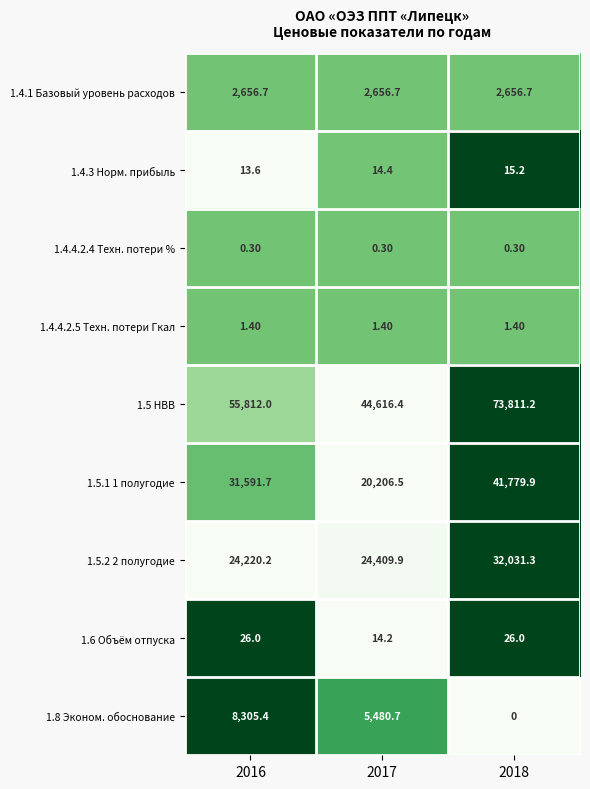

What is the total value across all series at 2017?

97400.5